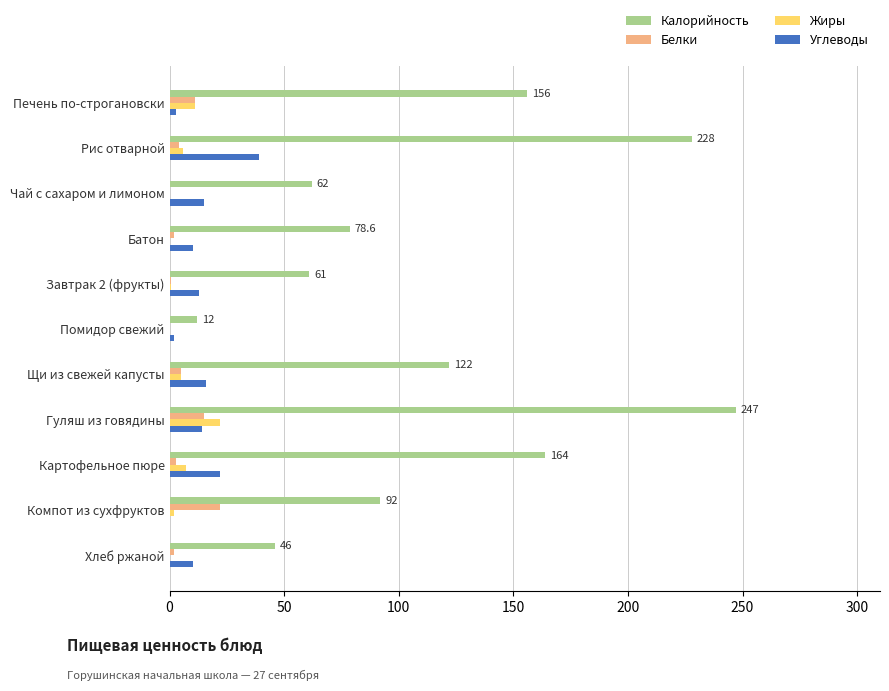

What is the sum of all Калорийность values?

1268.6